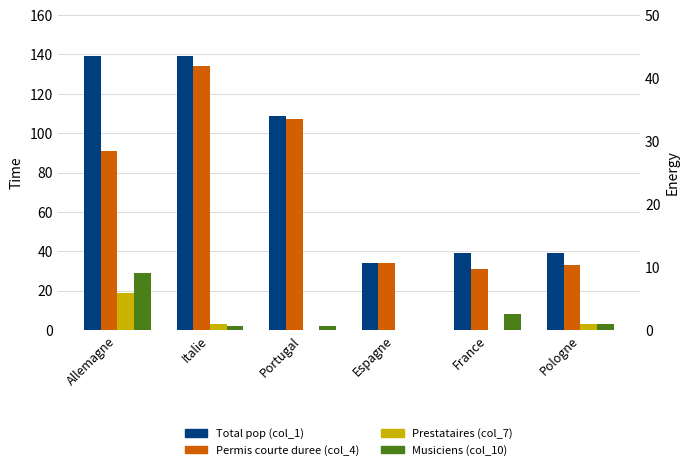

Read the Permis courte duree Total (col_4) value at France, to the nearest 50.

50